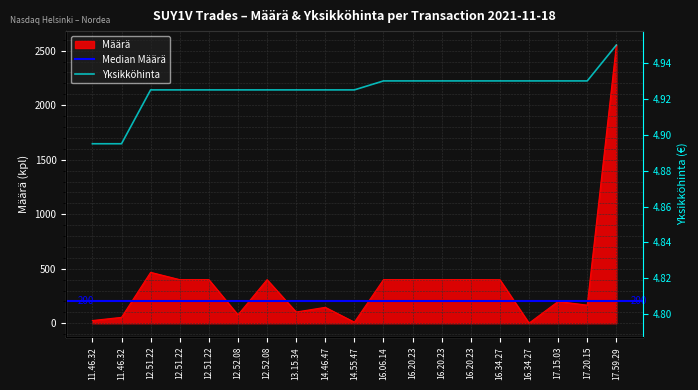

Which series has the largest range (max minus min)?

Määrä